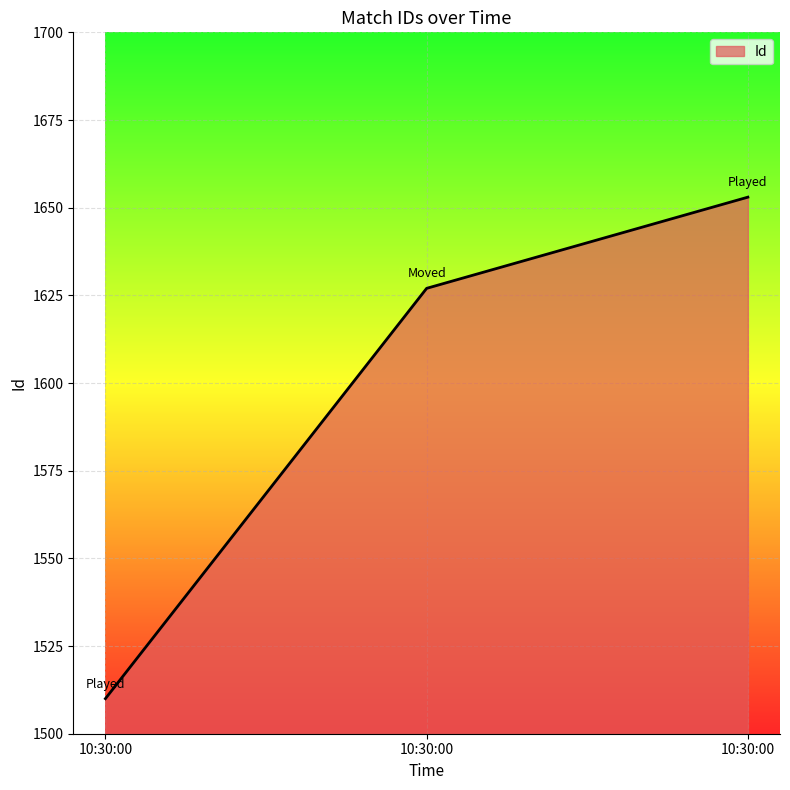

What is the average value?

1597